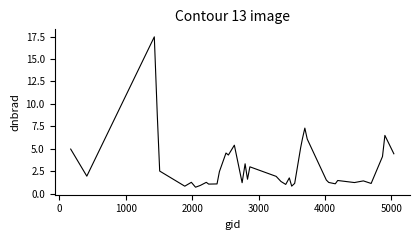

What is the smallest value displayed?

0.7